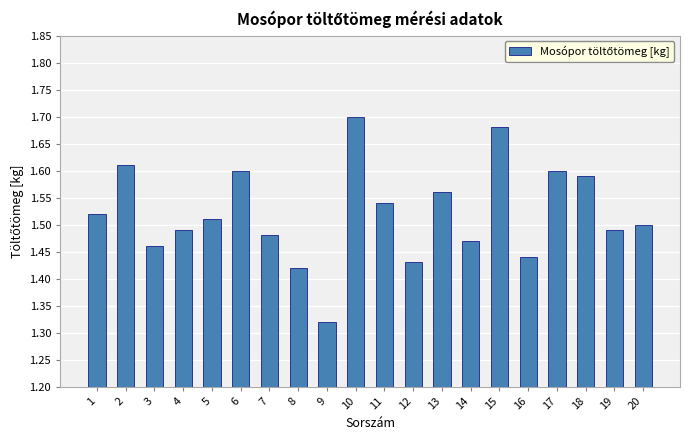

What is the ratio of the value at 6 to the value at 10?

0.9